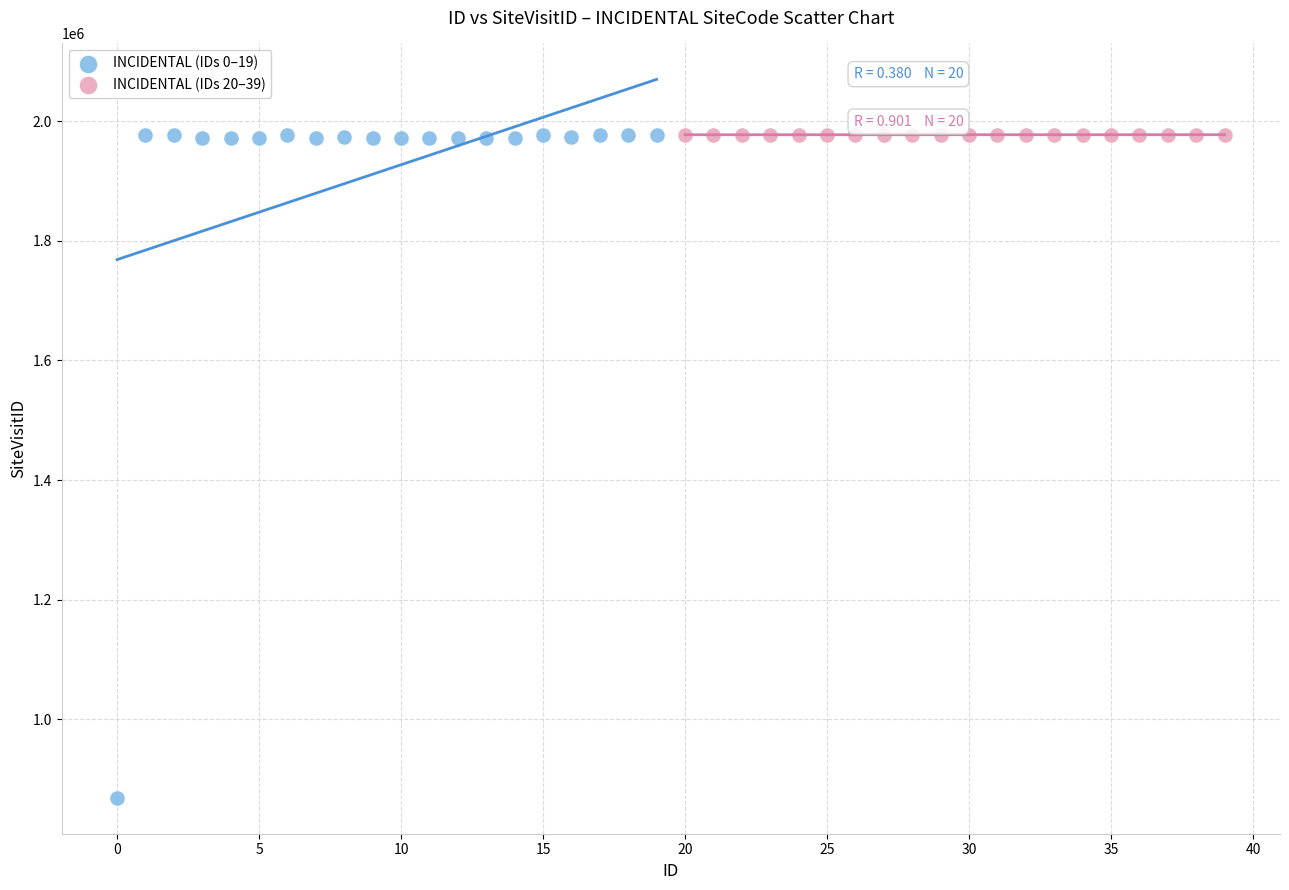

Which series reaches the minimum Y coordinate?

INCIDENTAL (IDs 0–19)